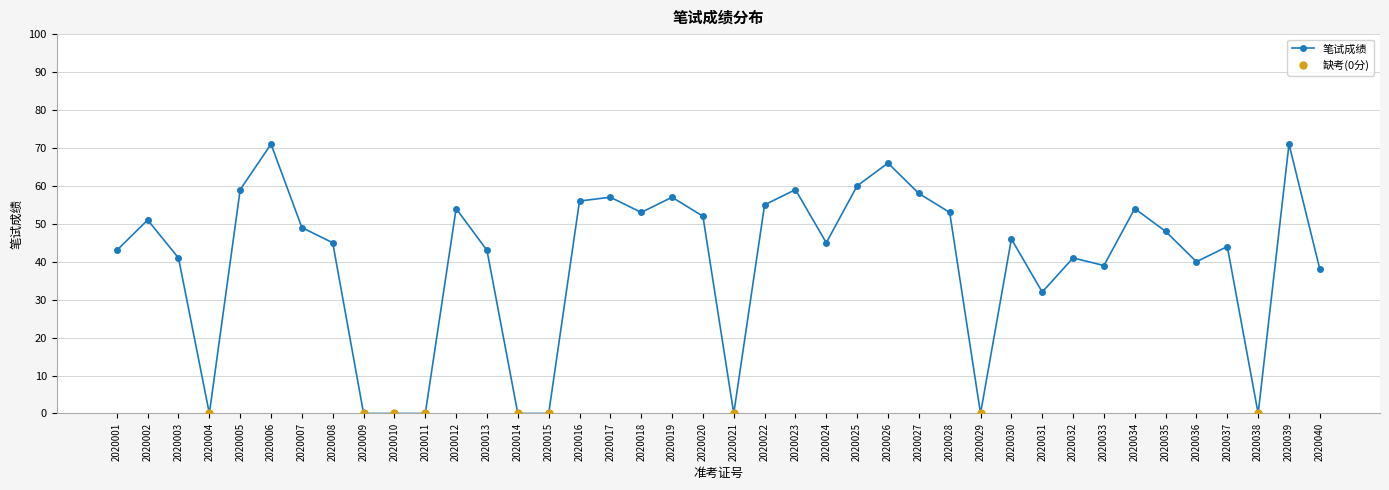

List the labels in order of value, smallest first.

2020004, 2020009, 2020010, 2020011, 2020014, 2020015, 2020021, 2020029, 2020038, 2020031, 2020040, 2020033, 2020036, 2020003, 2020032, 2020001, 2020013, 2020037, 2020008, 2020024, 2020030, 2020035, 2020007, 2020002, 2020020, 2020018, 2020028, 2020012, 2020034, 2020022, 2020016, 2020017, 2020019, 2020027, 2020005, 2020023, 2020025, 2020026, 2020006, 2020039